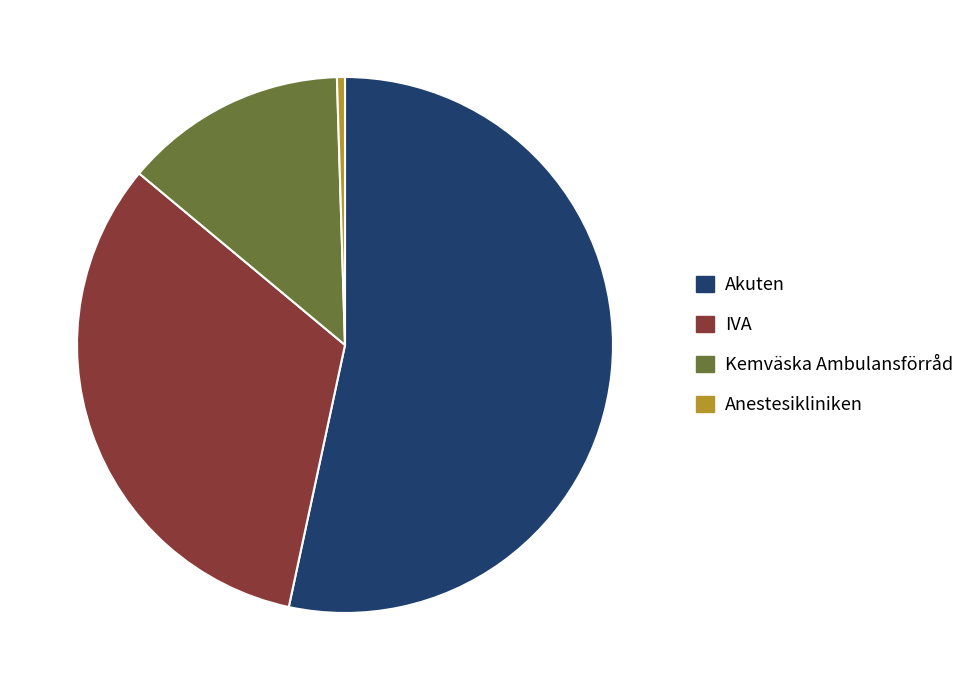

Rank the categories by value from lowest to highest.

Anestesikliniken, Kemväska Ambulansförråd, IVA, Akuten